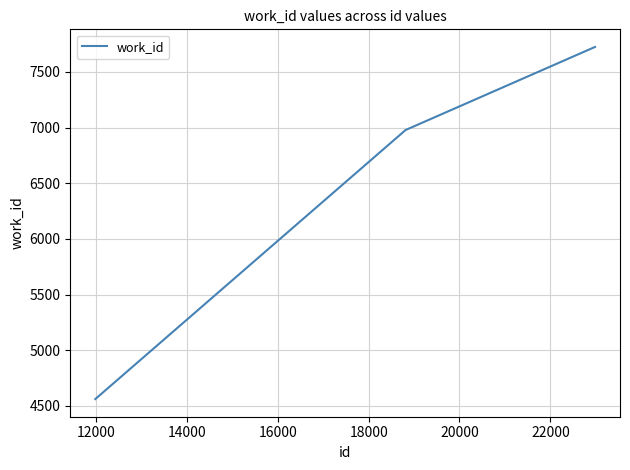

What is the difference between the second highest and second lowest values?

6